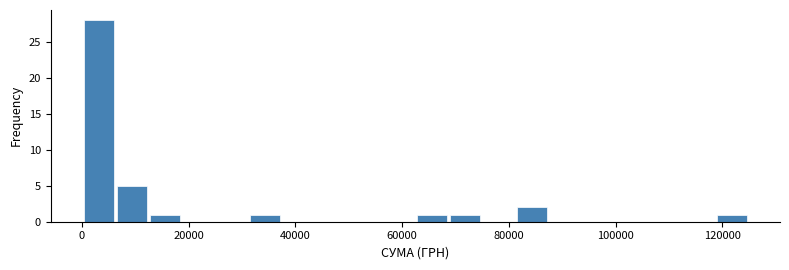

Around what value on the x-axis is the tallest bar? Give the approximate position of its centre, as read against the axis.

4000